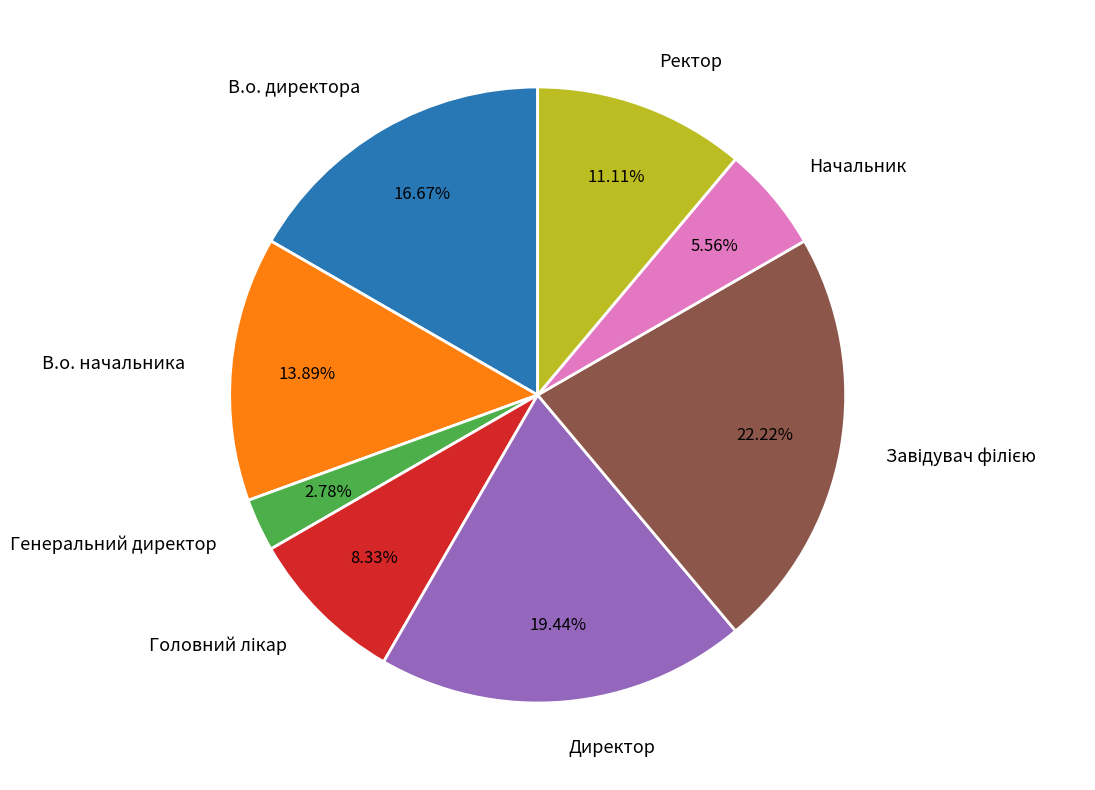

Is there any slice that represents more than half of the pie?

No